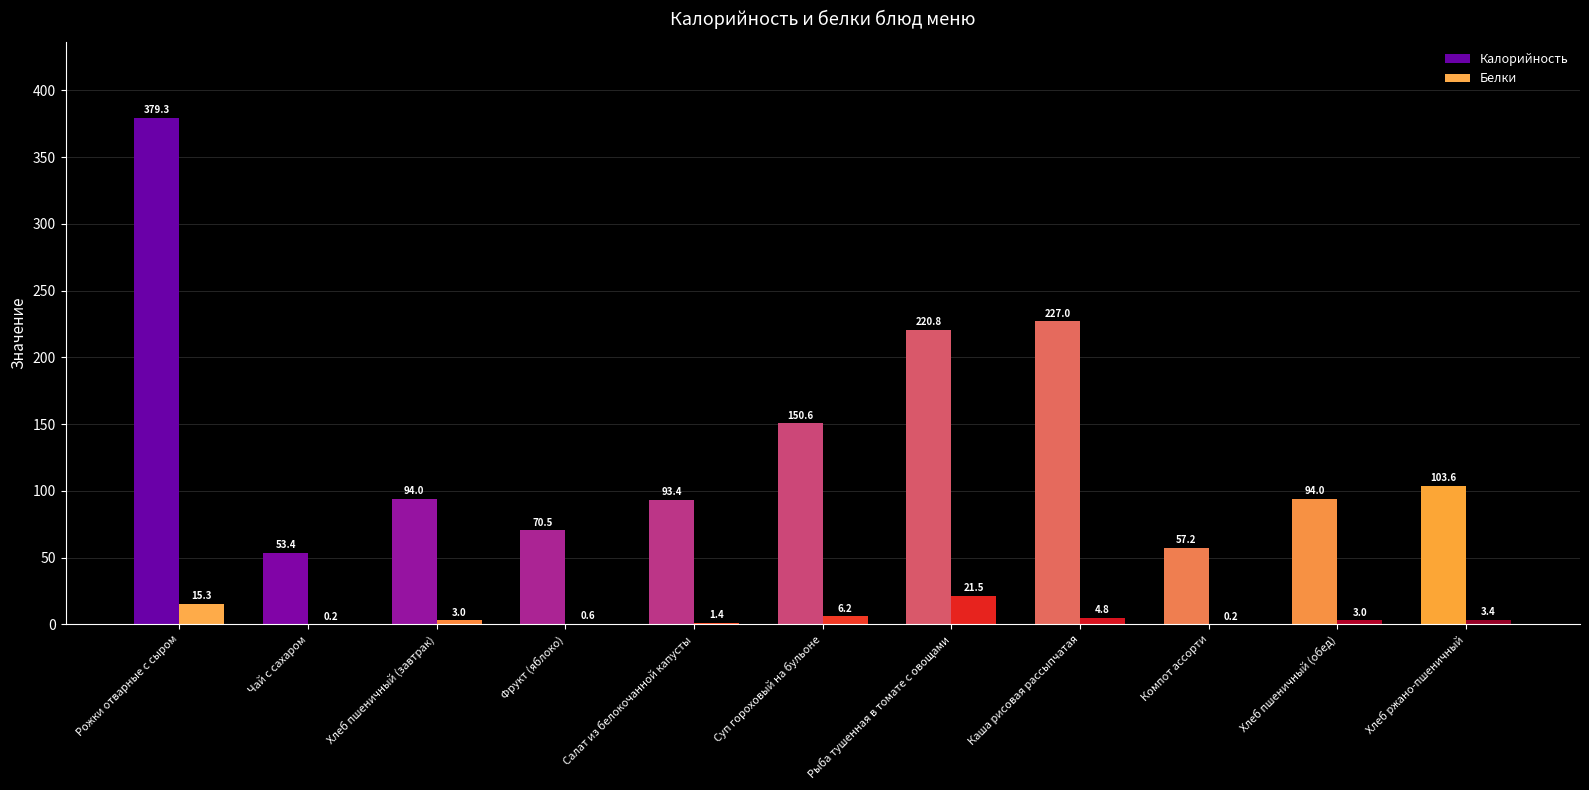

At which category does the chart reach its peak across all series?

Рожки отварные с сыром